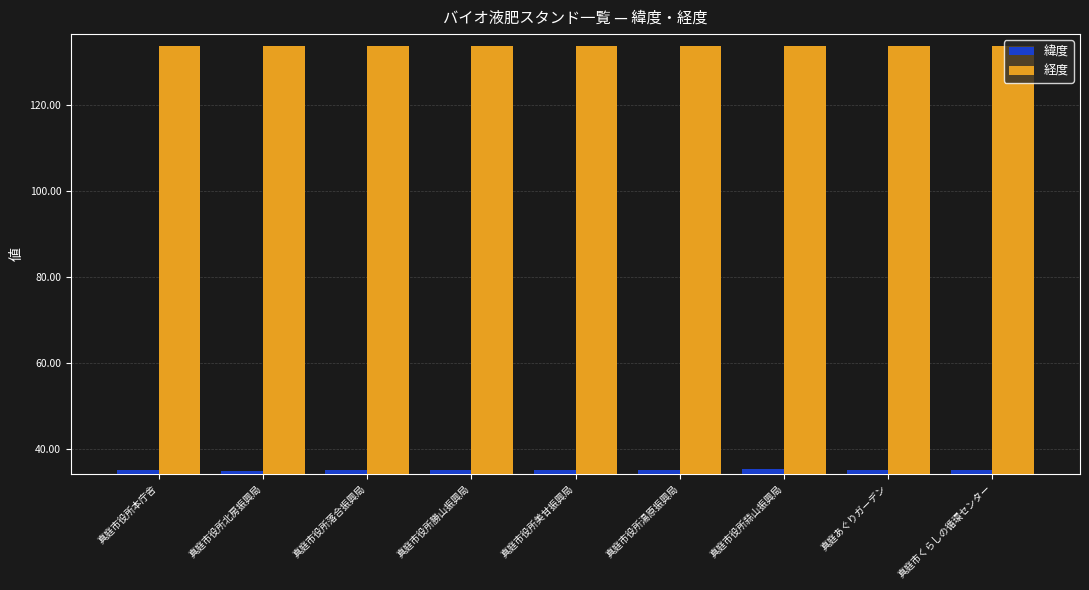

What is the maximum value shown in the chart?

133.8